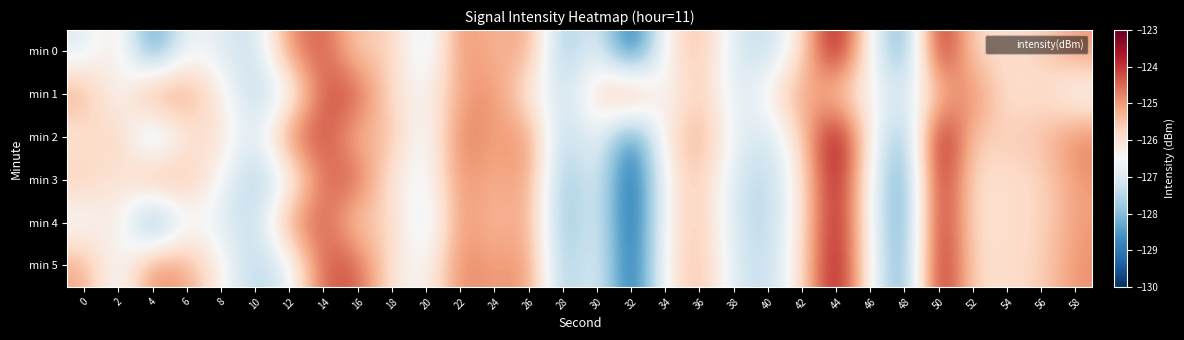

What is the spread (max minus min) of values at 26?

1.5